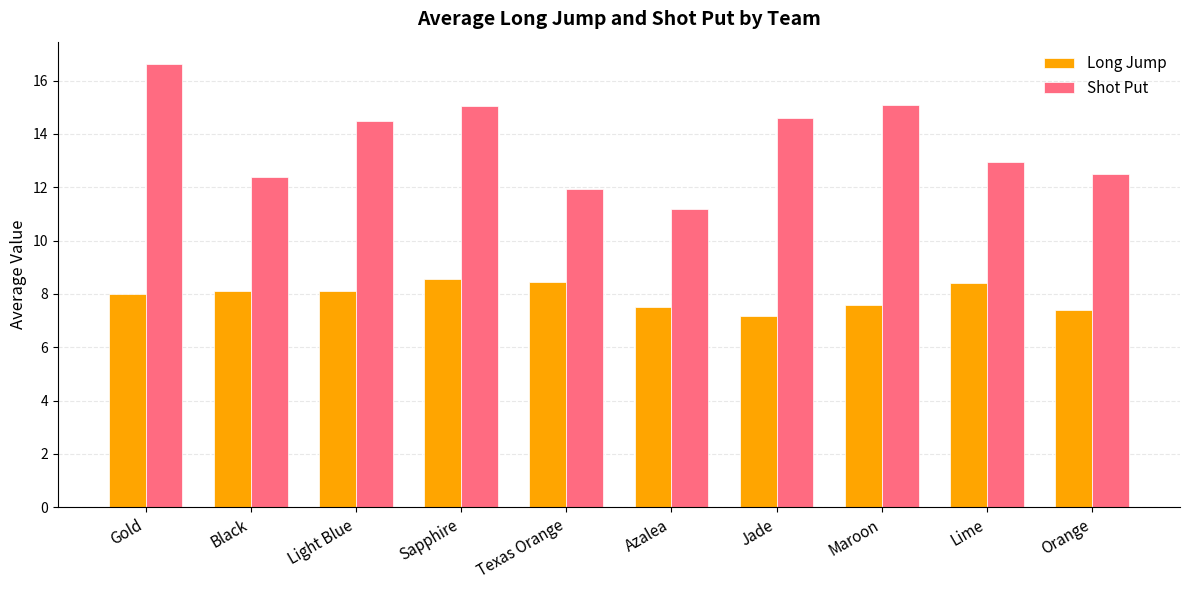

Which series has the largest total across all categories?

Shot Put